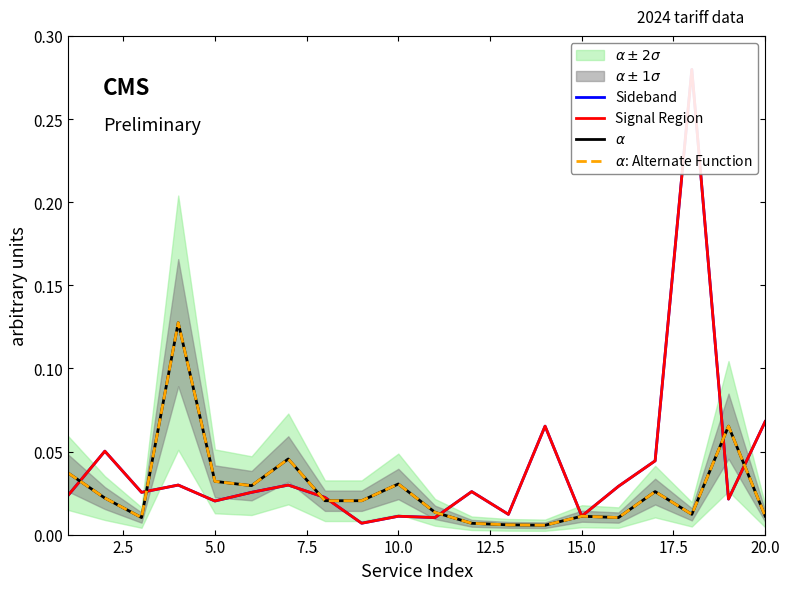

How many intersections are there between Signal Region and $\alpha$?

7